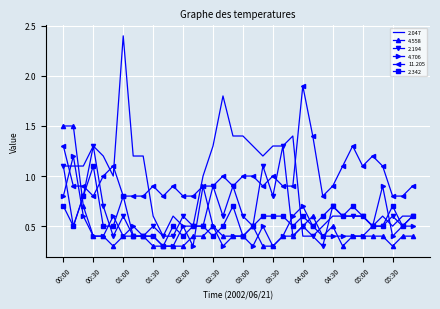

Rank the series by their maximum value, from highest to lowest.

2.047, 11.205, 4.558, 2.194, 4.706, 2.342